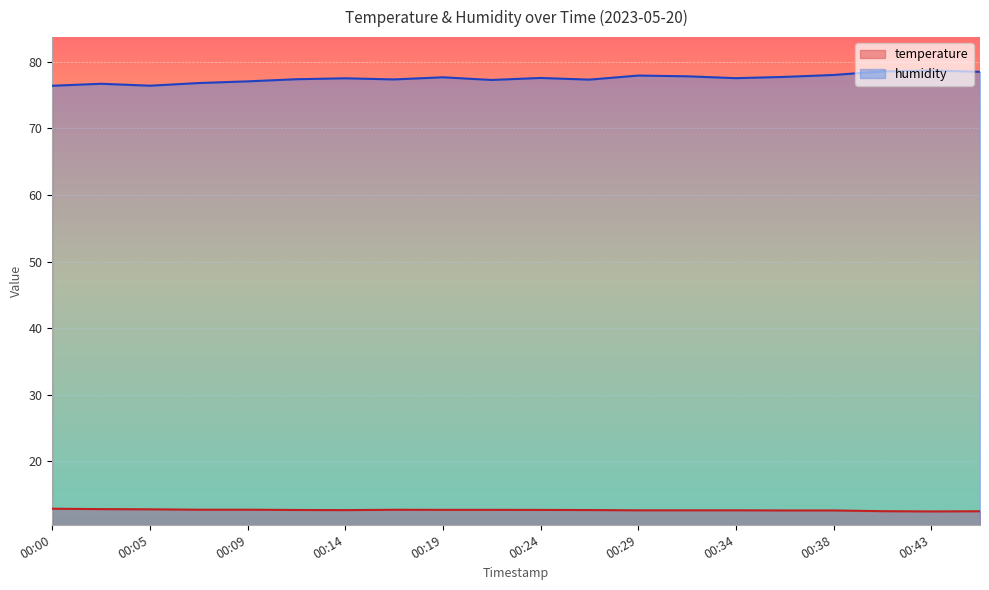

At which label is temperature closest to 12?

00:43